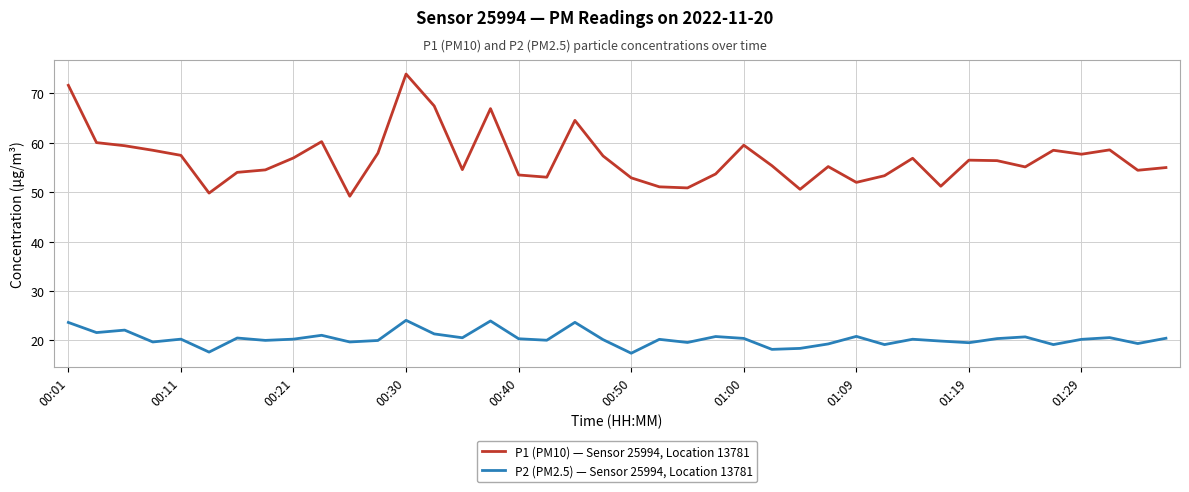

True or false: P2 (PM2.5) — Sensor 25994, Location 13781 and P1 (PM10) — Sensor 25994, Location 13781 intersect in this chart.

False